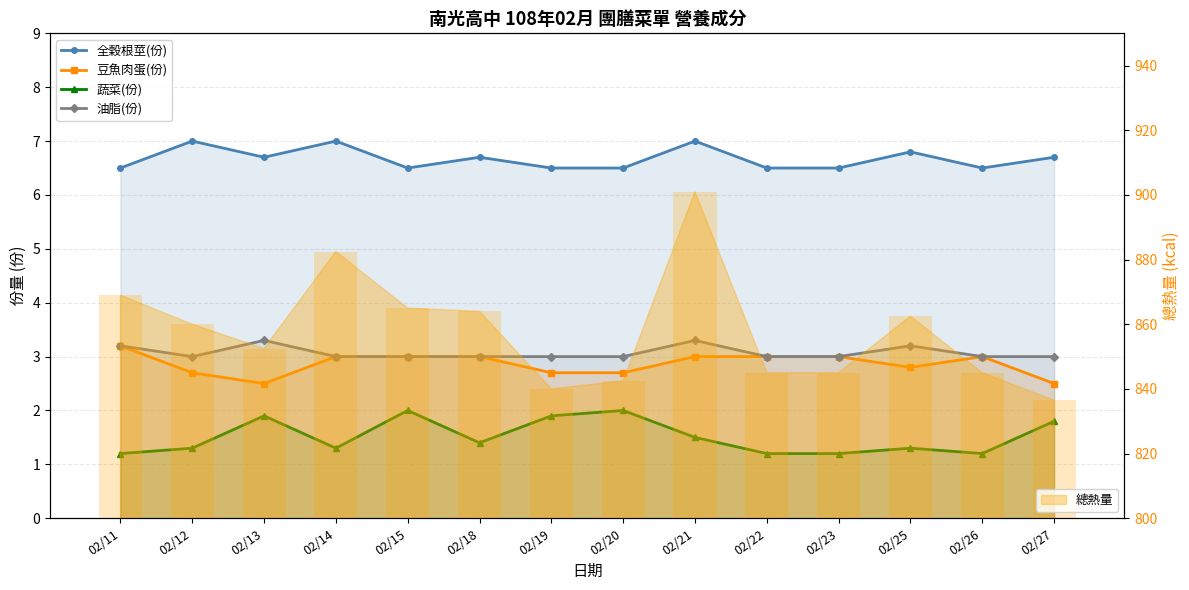

Are the bars grouped side by side (vs. stacked)?

Yes